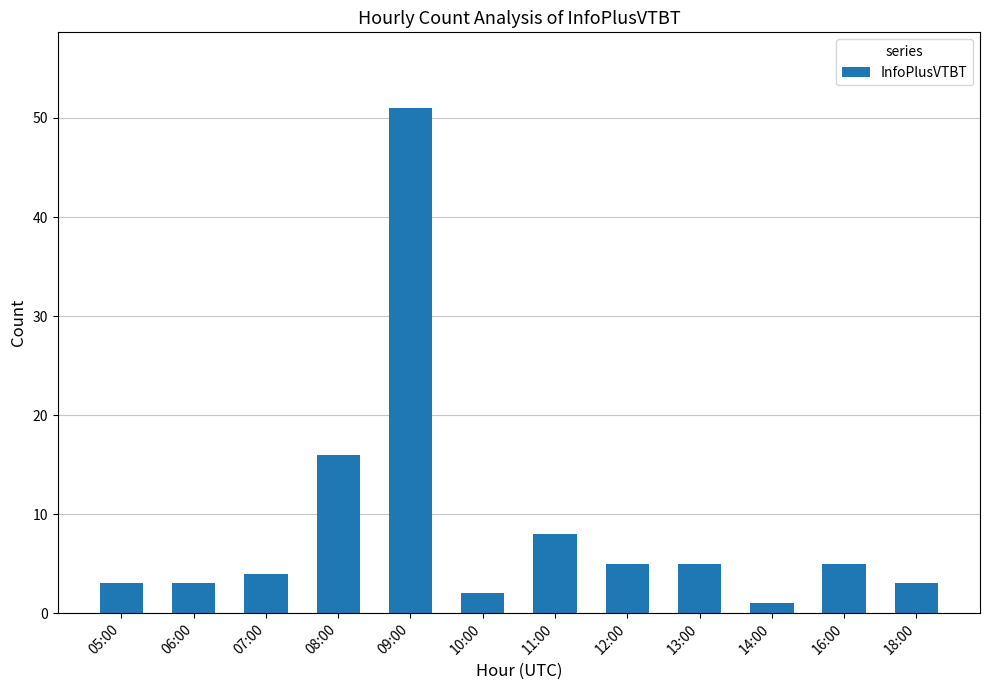

The chart shows a value of 8 at 13:00. True or false?

False